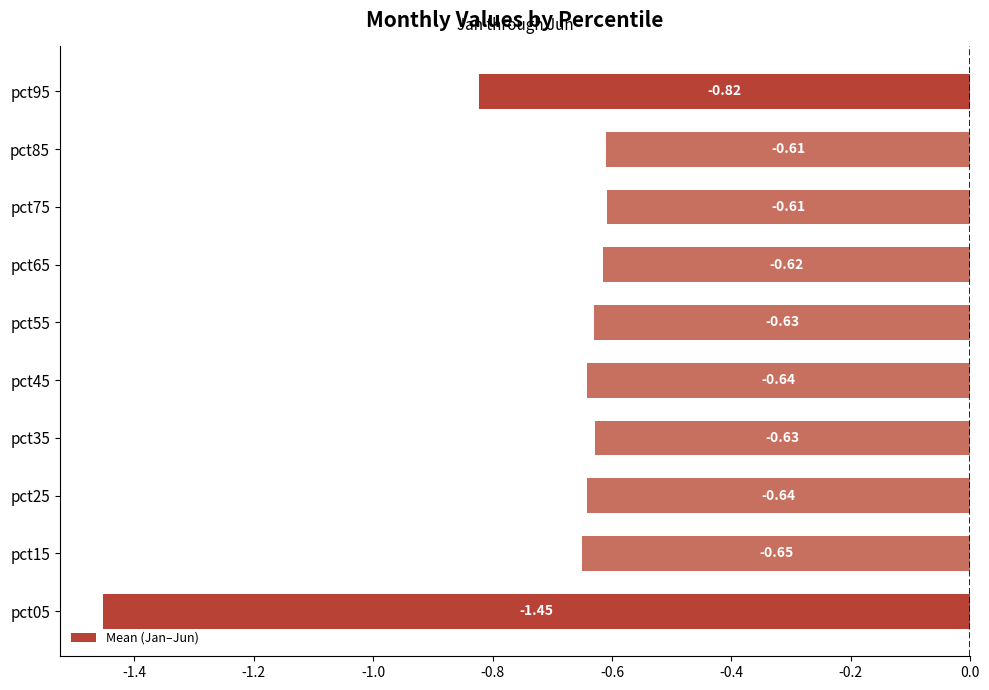

What is the sum of all values?

-7.3